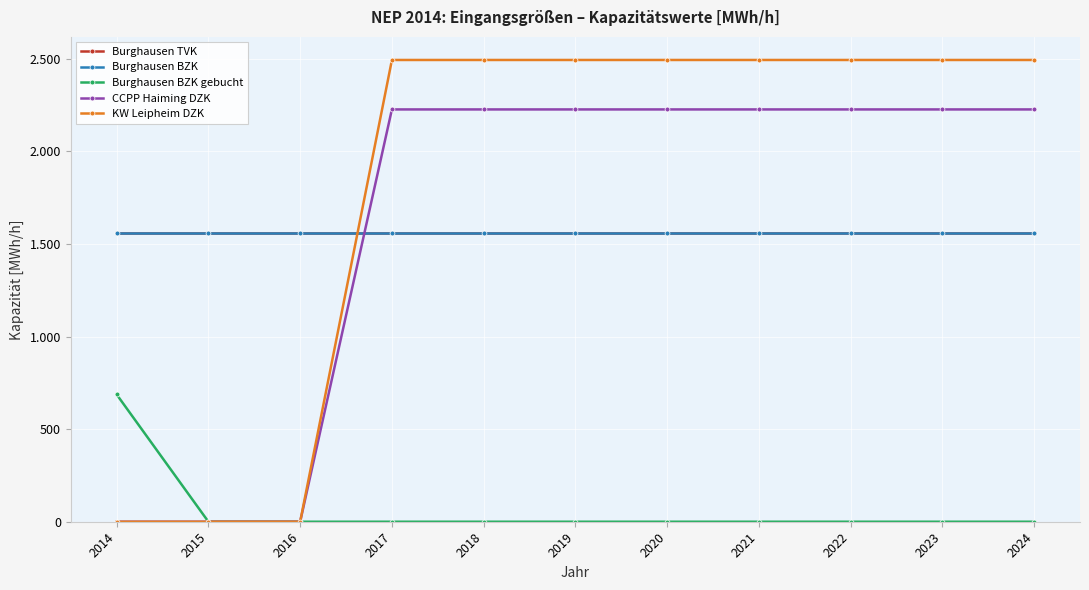

Count the CCPP Haiming DZK values in the range 0 to 2226.

11